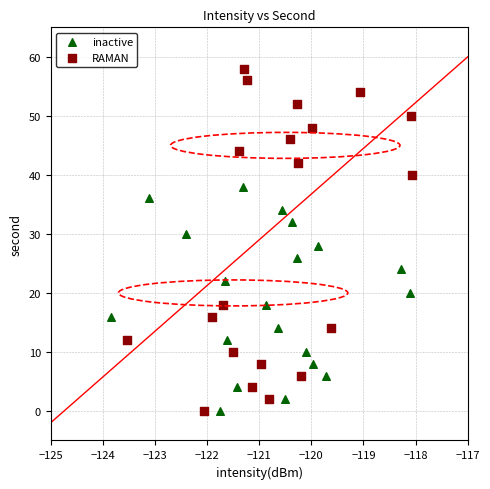

Which series has the largest Y range (max minus min)?

RAMAN